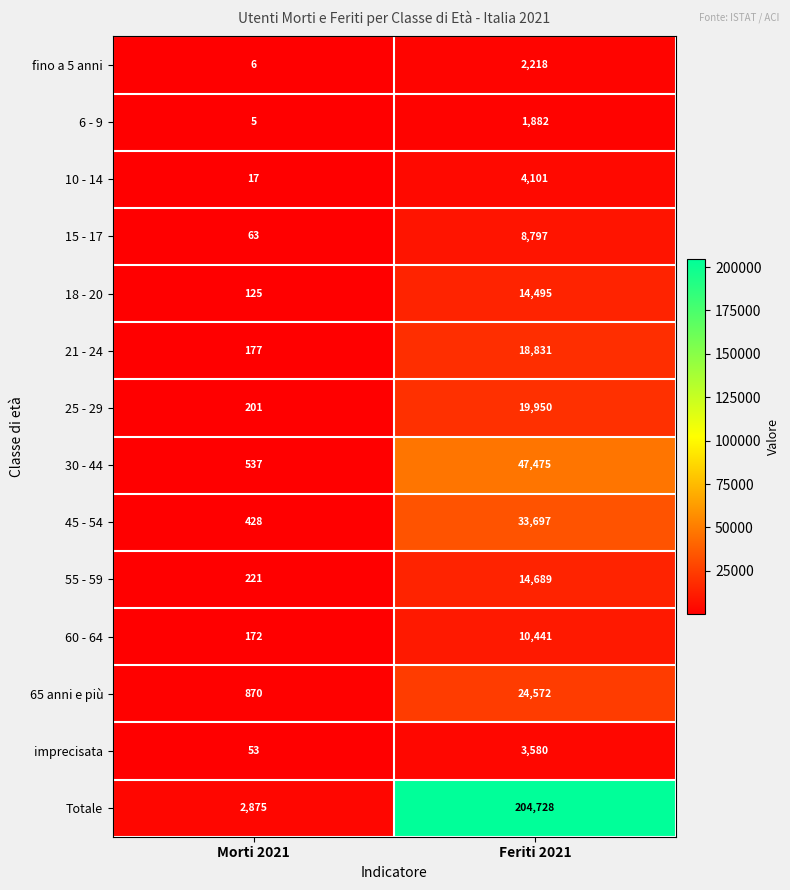

At which category does the chart reach its peak across all series?

Feriti 2021